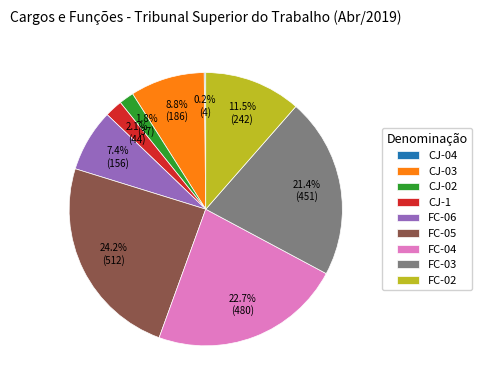

What is the largest slice in the pie chart?

FC-05